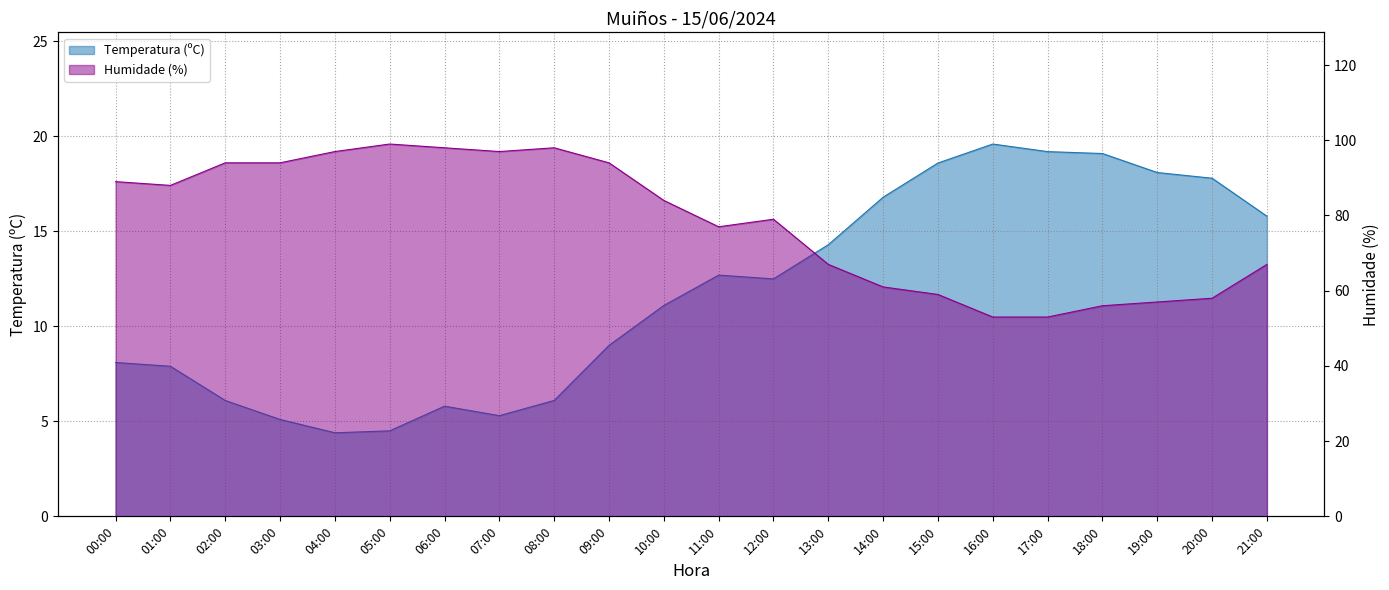

What is the maximum value for Temperatura (ºC)?

19.6